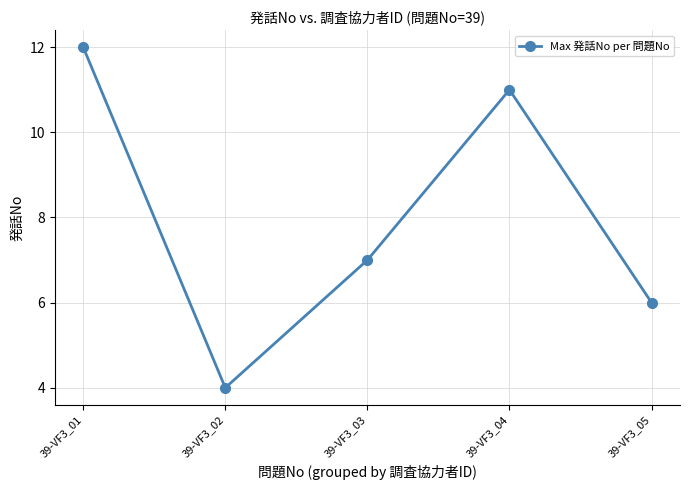

Rank the categories by value from lowest to highest.

39-VF3_02, 39-VF3_05, 39-VF3_03, 39-VF3_04, 39-VF3_01